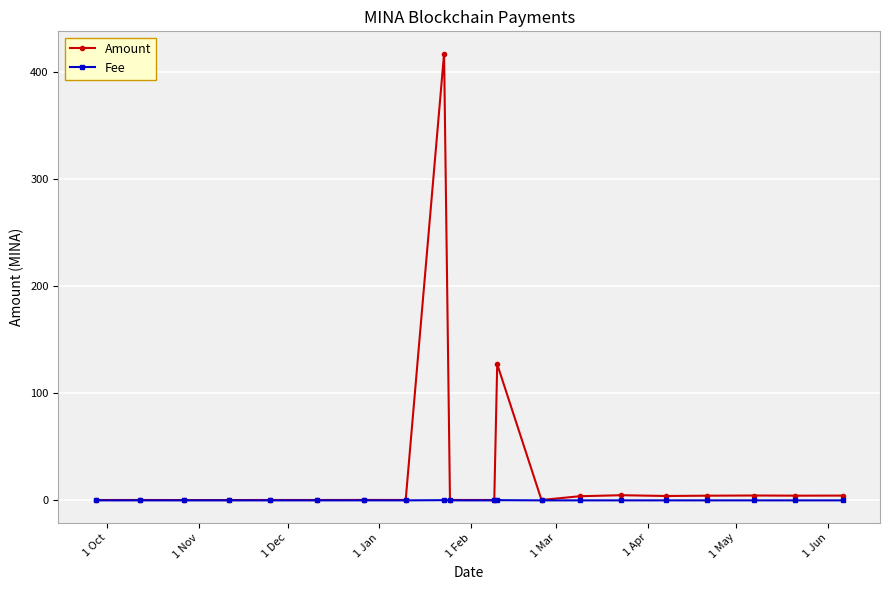

List the series in order of their peak value, lowest first.

Fee, Amount